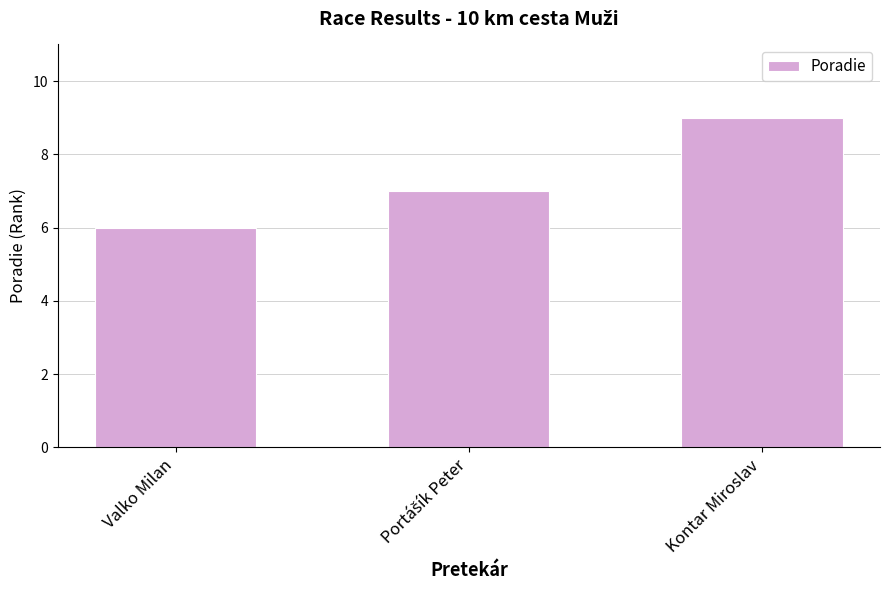

What is the smallest value displayed?

6